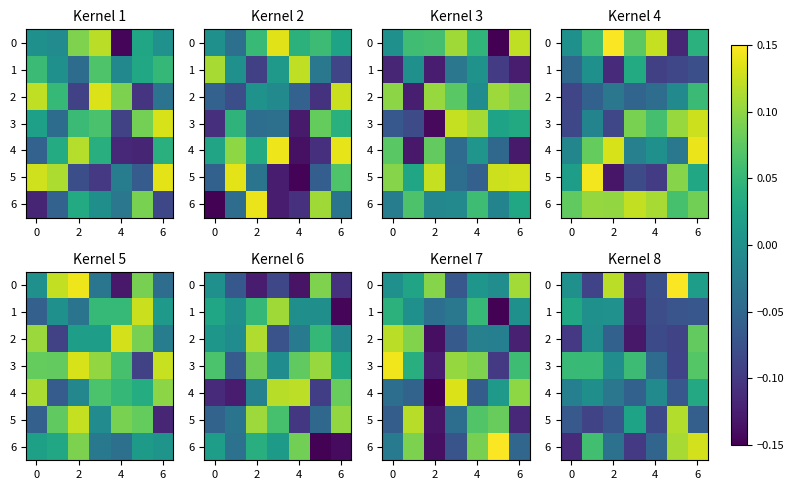

What is the difference between the maximum and minimum values in the 3 series?

0.2